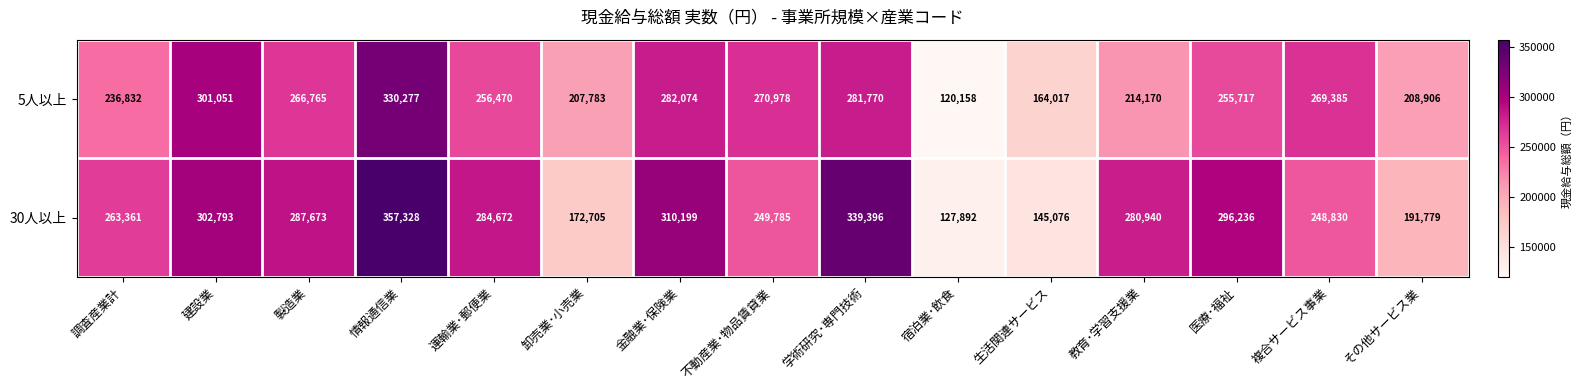

At which category is the sum across all series the highest?

情報通信業